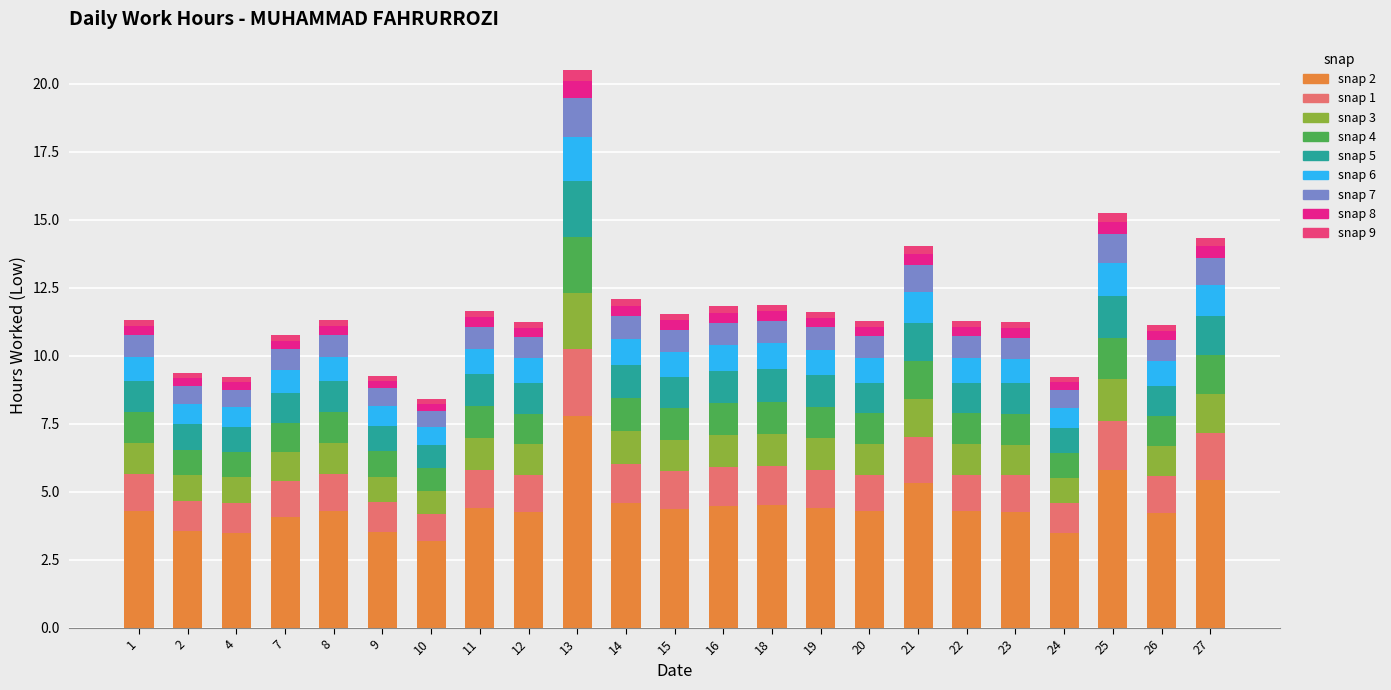

Are the bars horizontal?

No